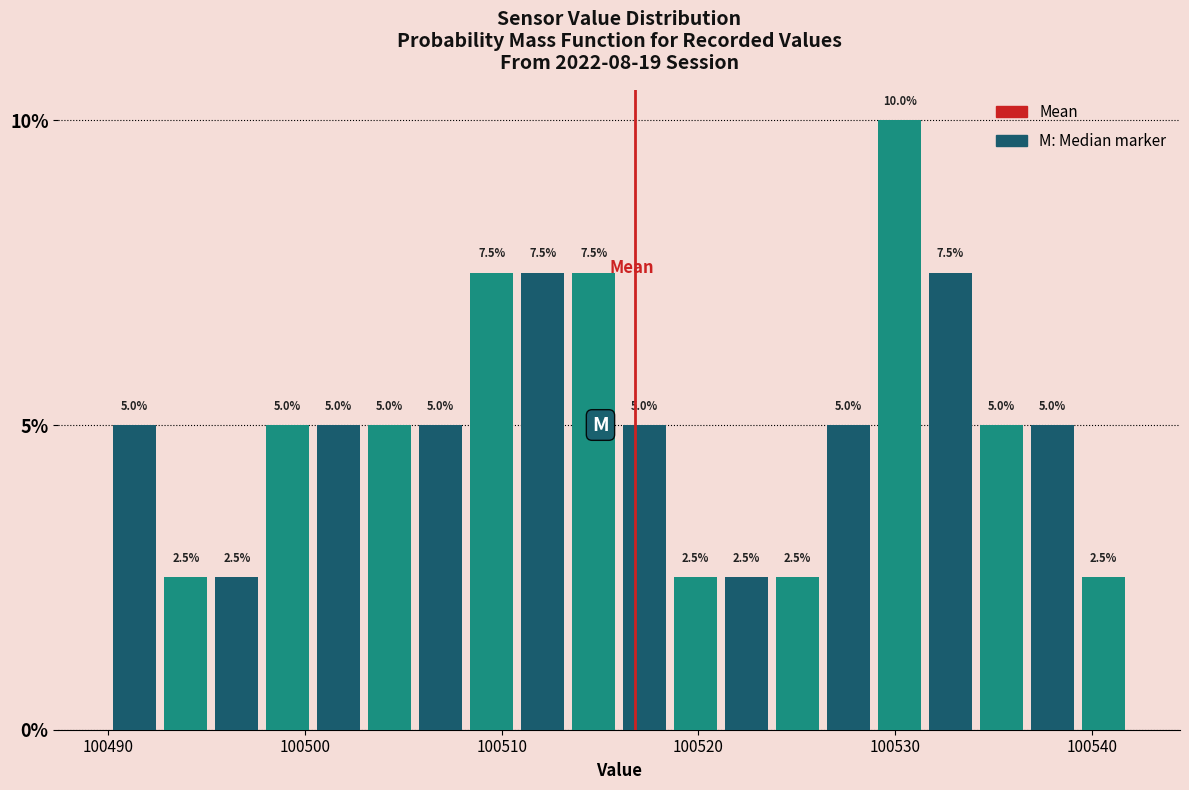

Read against the x-axis, roughly where is the centre of the tallest bar?

100530